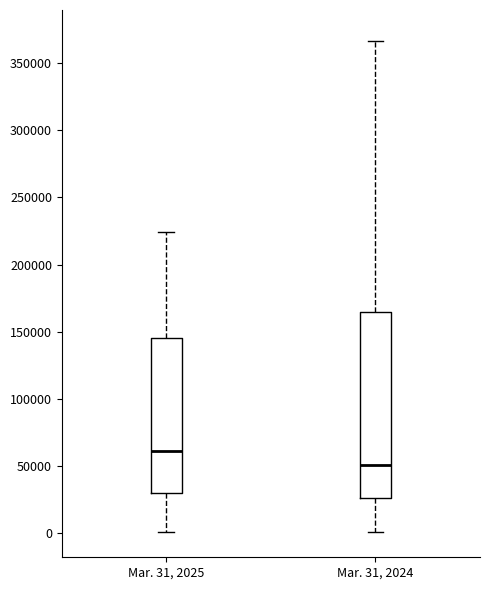

Reading left to right, transcribe this box plot: for each box, give where its median line is, the range the box spans, and where its two whiskers end, as read against the y-axis. The values are not printed on the chart, so give them approximately, as read against the axis.

Mar. 31, 2025: median 60000, box 30000 to 145000, whiskers 0 to 225000
Mar. 31, 2024: median 50000, box 25000 to 165000, whiskers 0 to 365000